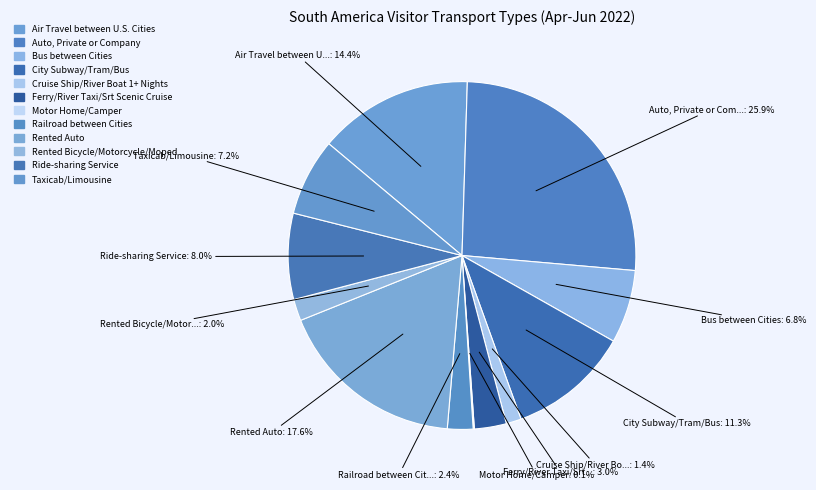

How many slices are in this pie chart?

12